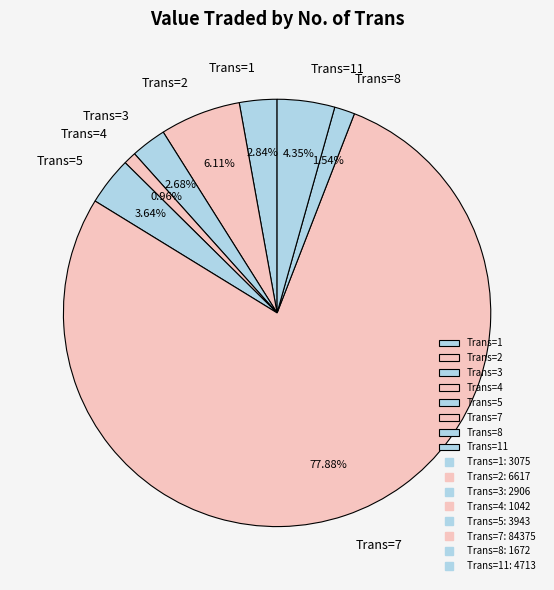

To the nearest percent, what is the average slice percentage?

12%